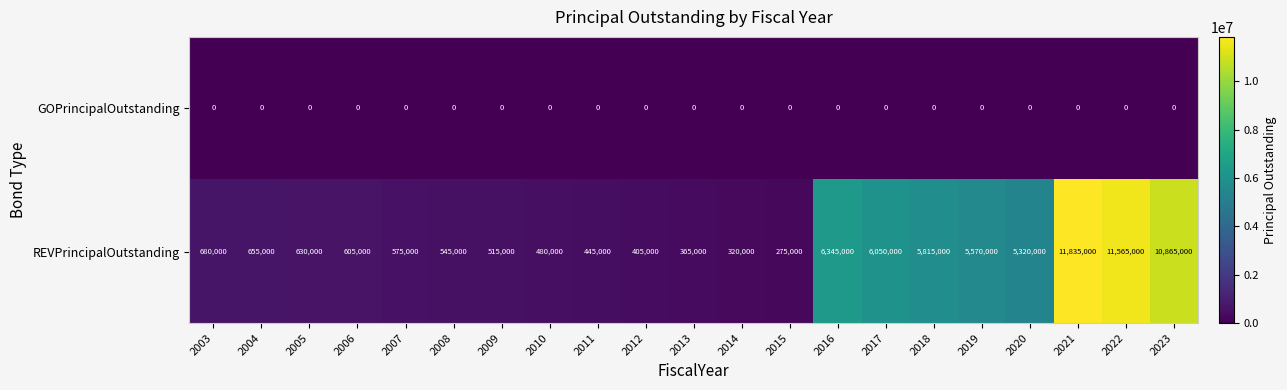

Rank the series by their maximum value, from highest to lowest.

REVPrincipalOutstanding, GOPrincipalOutstanding